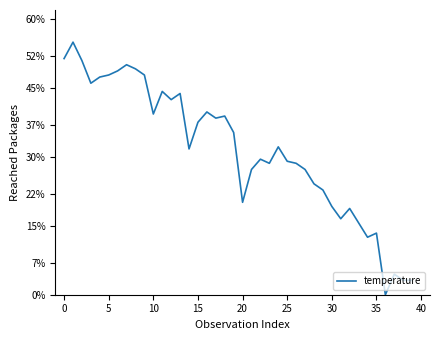

What is the value of the 11th point from the left?

0.4